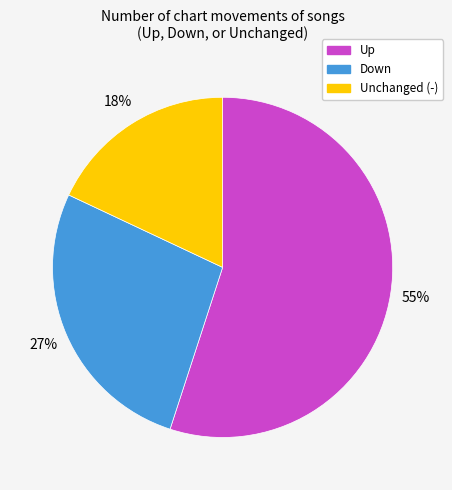

Which slice is the smallest?

Unchanged (-)